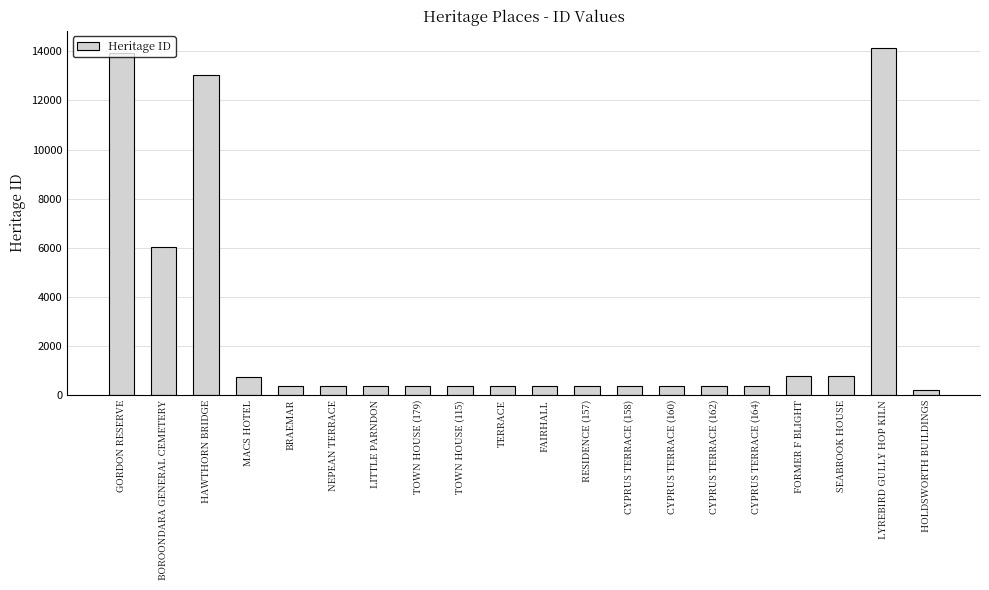

What is the minimum value shown in the chart?

227